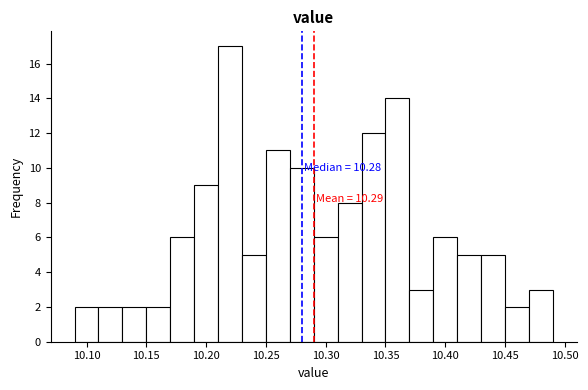

Over which range of the x-axis is the bar tallest?

10.21 to 10.23